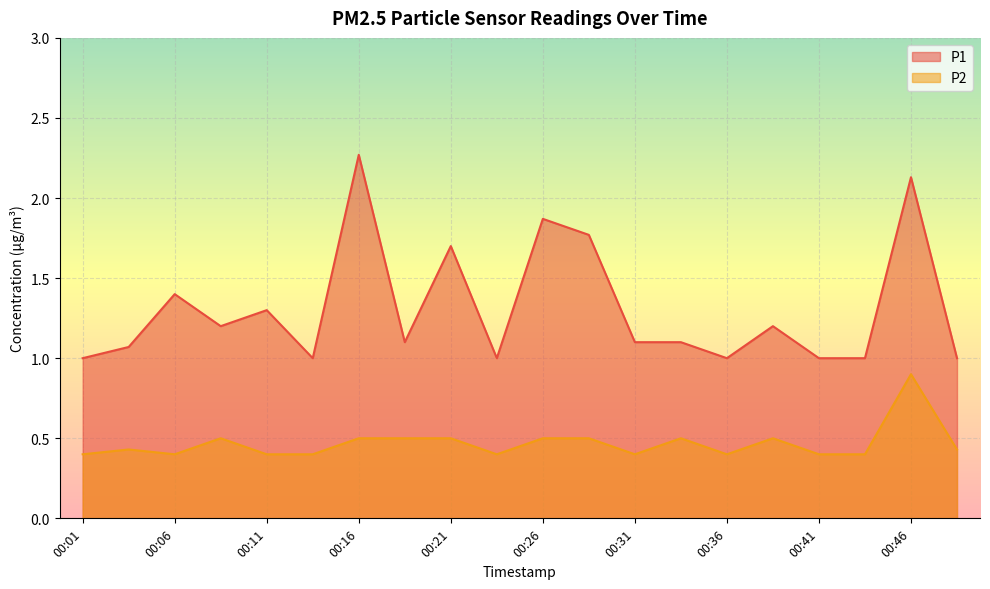

Between 00:13 and 00:46, which series saw the biggest shift?

P1